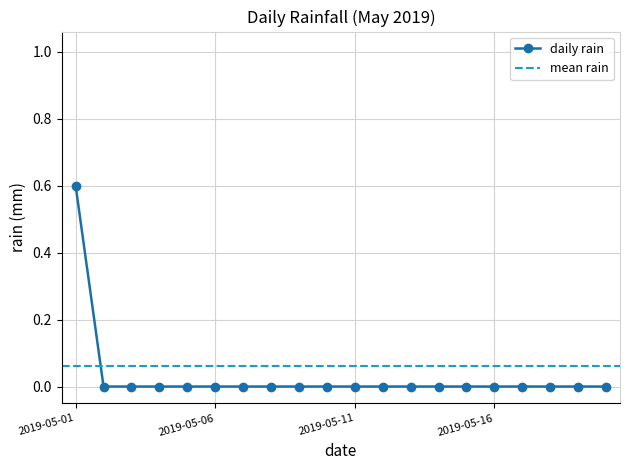

How many positive values are there?

1